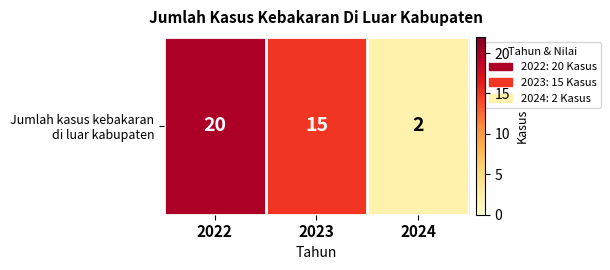

Approximately how many times larger is the value at 2023 compared to 2022?

0.8